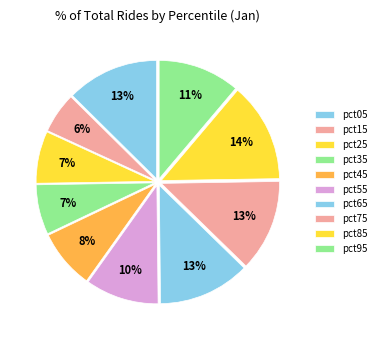

Rank the categories by value from lowest to highest.

pct15, pct35, pct25, pct45, pct55, pct95, pct65, pct75, pct05, pct85